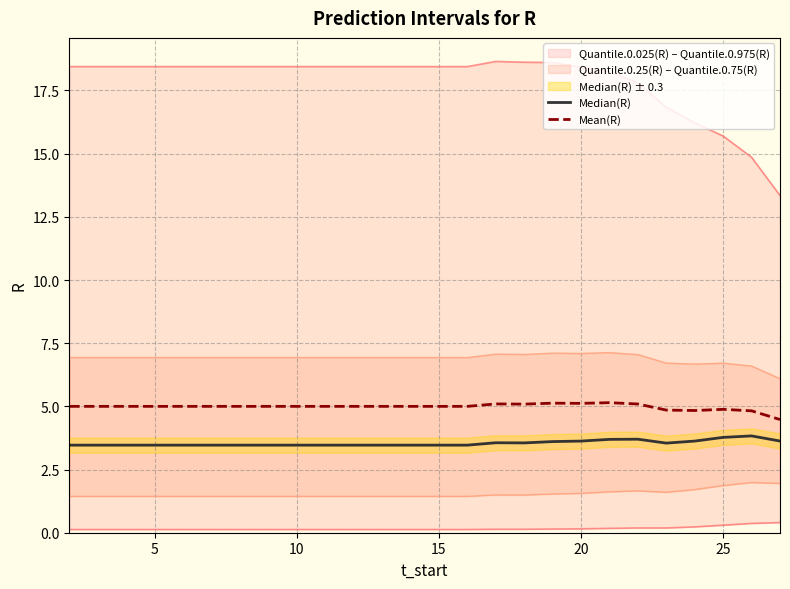

How many Mean(R) values are between 5 and 6?

21